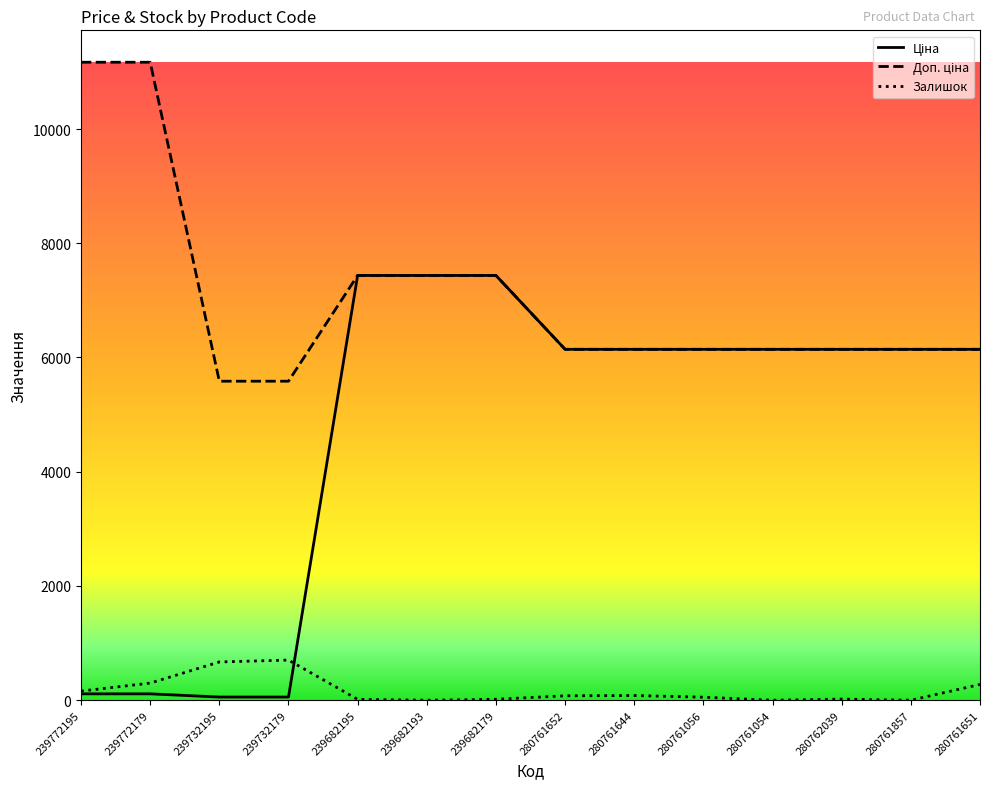

Is this an area chart (filled region under the line)?

No